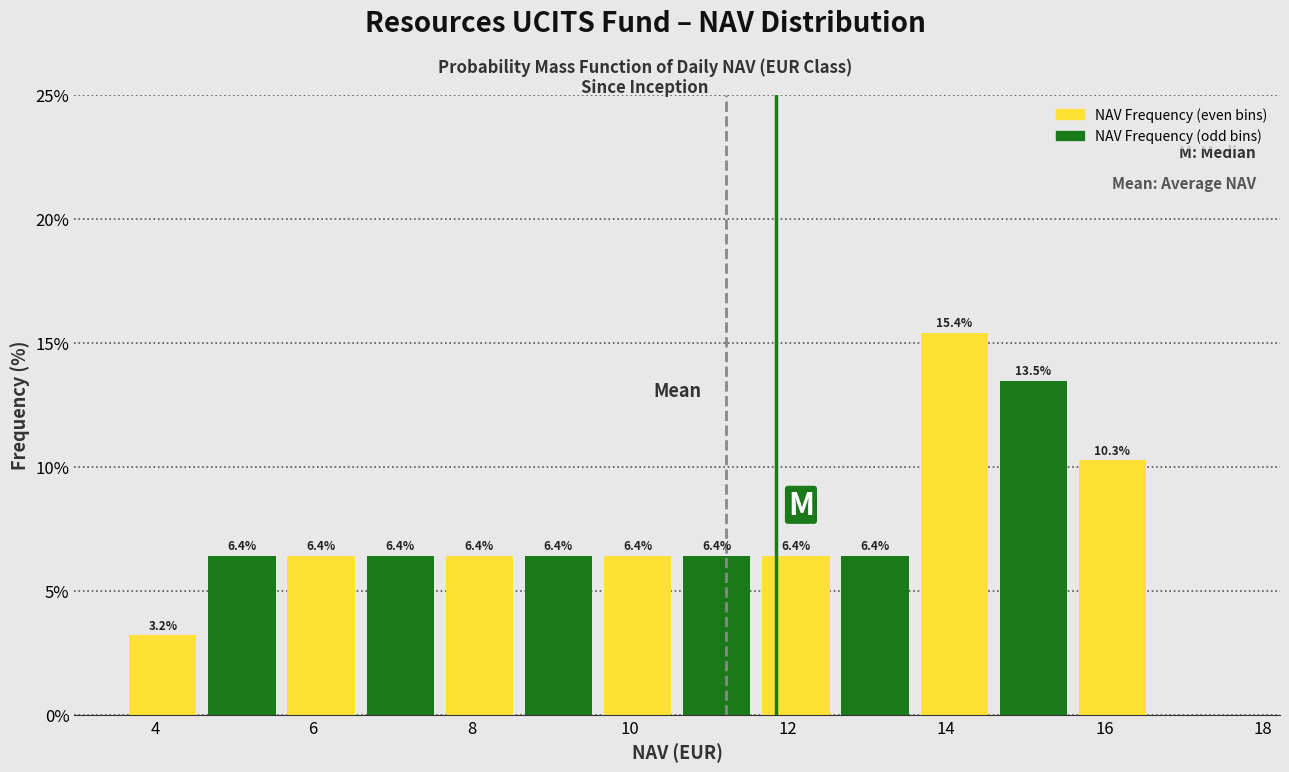

Over which range of the x-axis is the bar tallest?

13.6 to 14.6